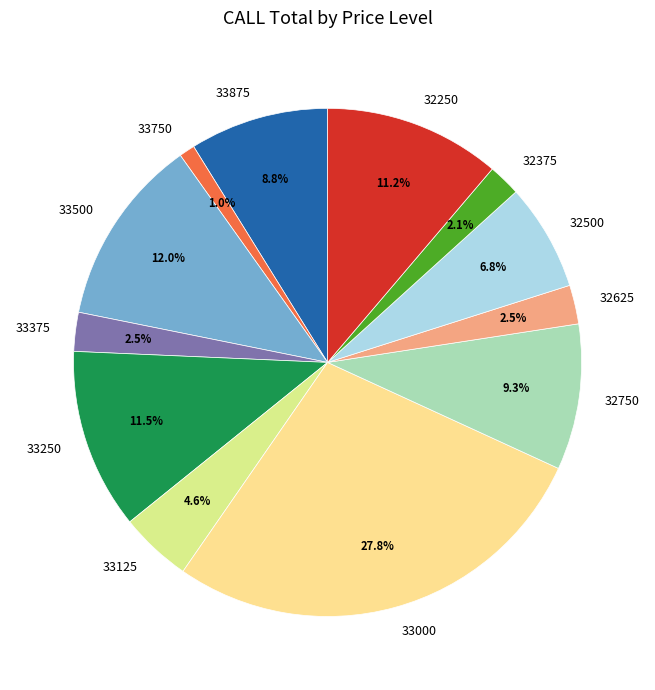

Which category has the biggest portion of the pie?

33000